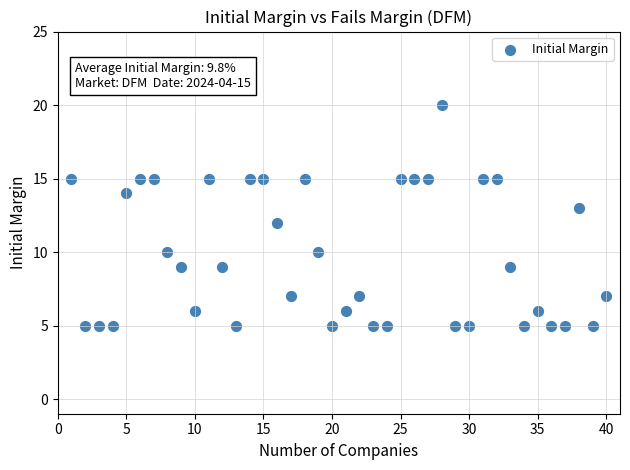

What is the range of Y values (max minus min)?

15.0